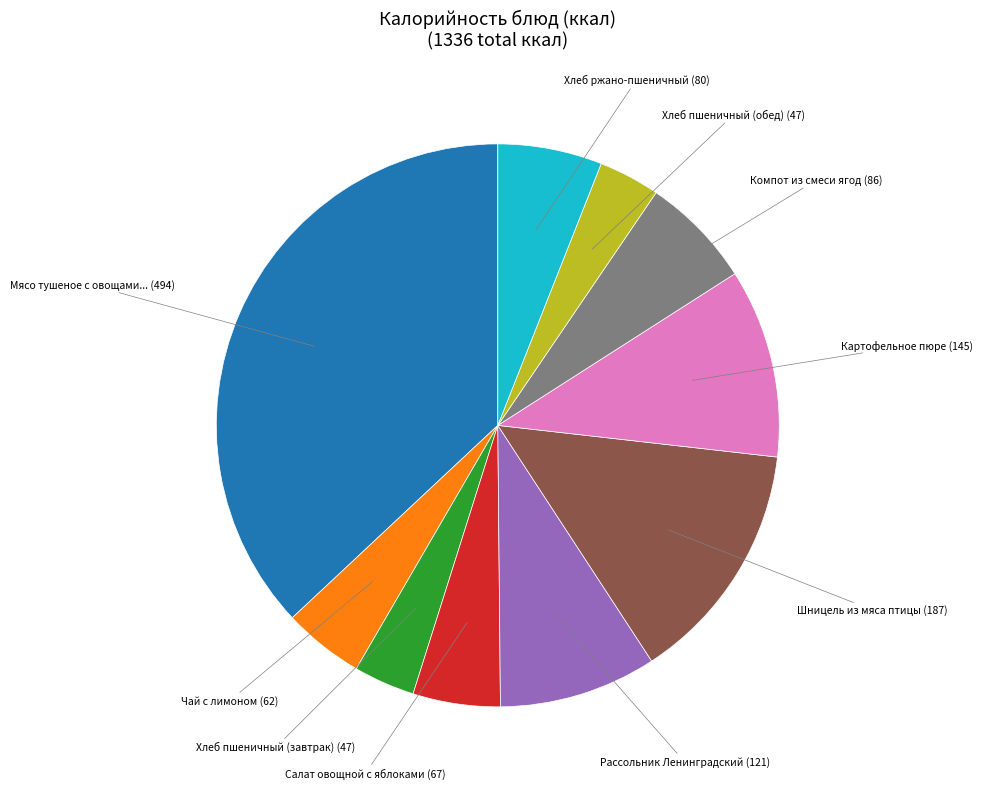

Count the number of slices in the pie.

10